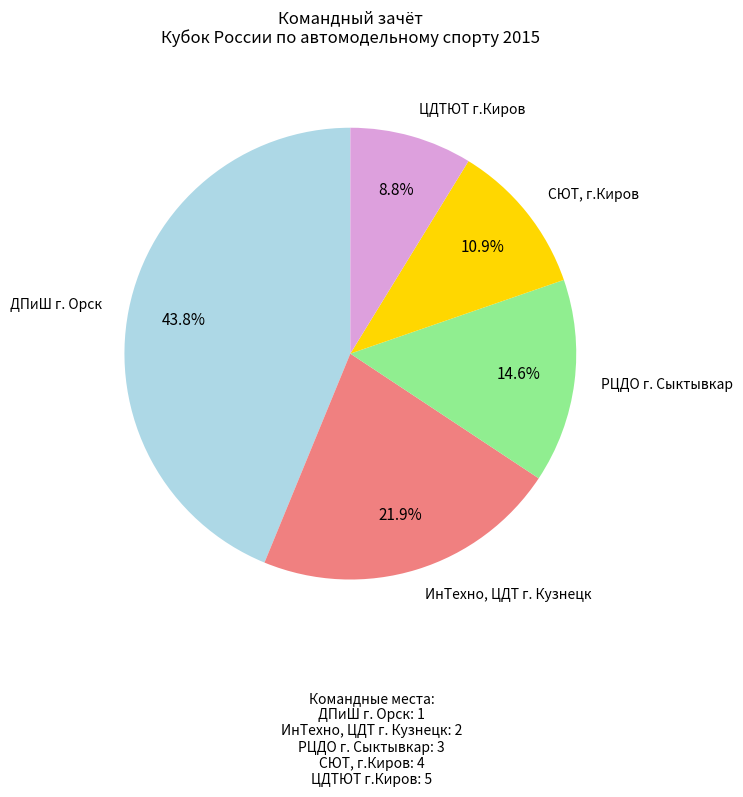

Does any single category account for the majority?

No